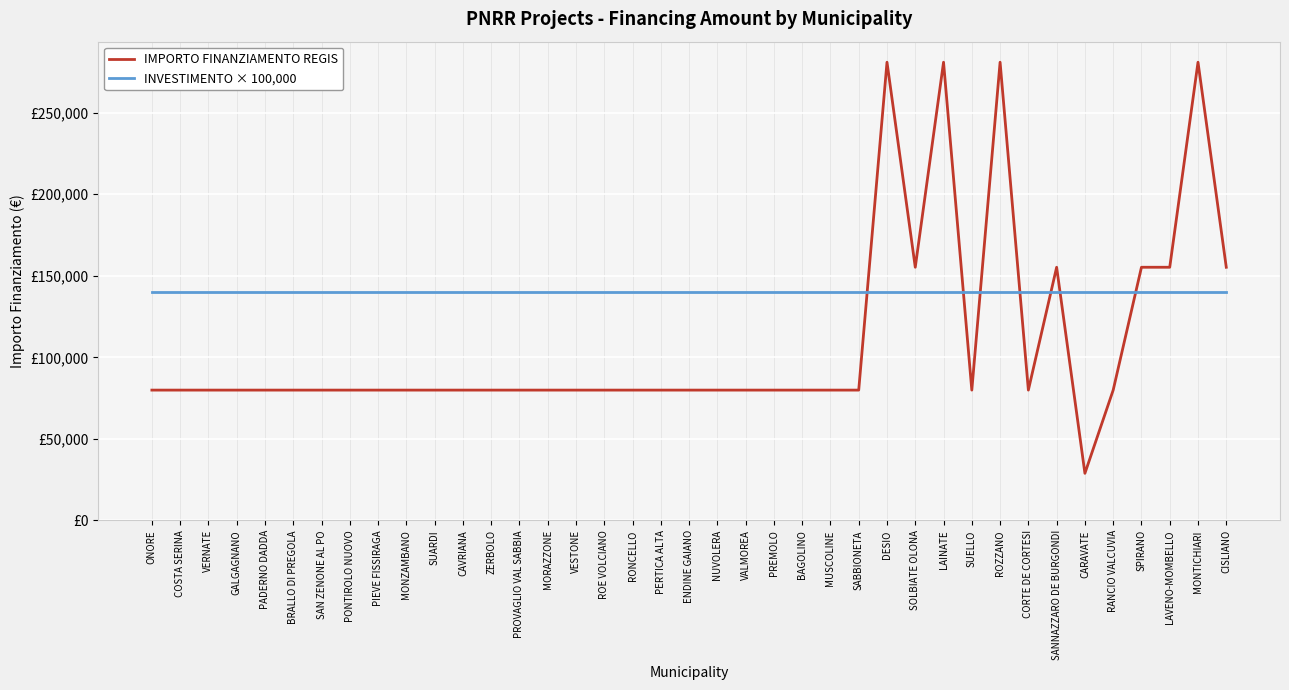

Does the chart have visible grid lines?

Yes